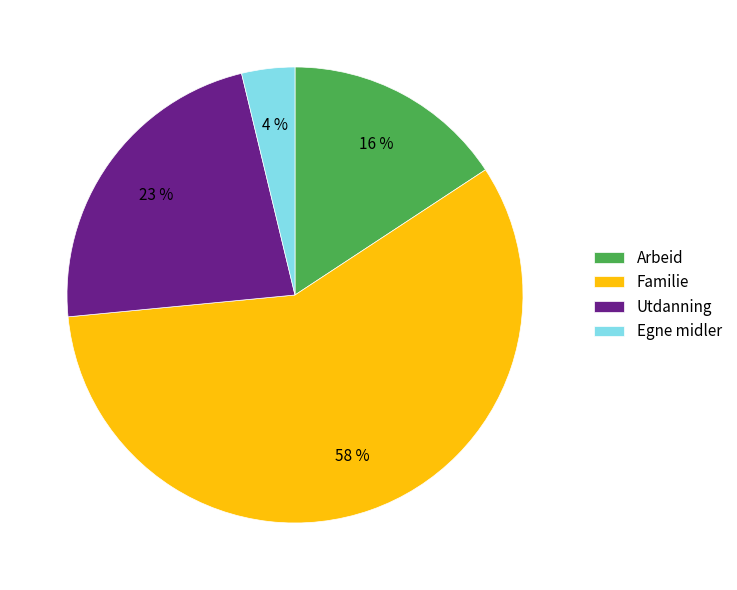

Which has a higher value, Arbeid or Egne midler?

Arbeid